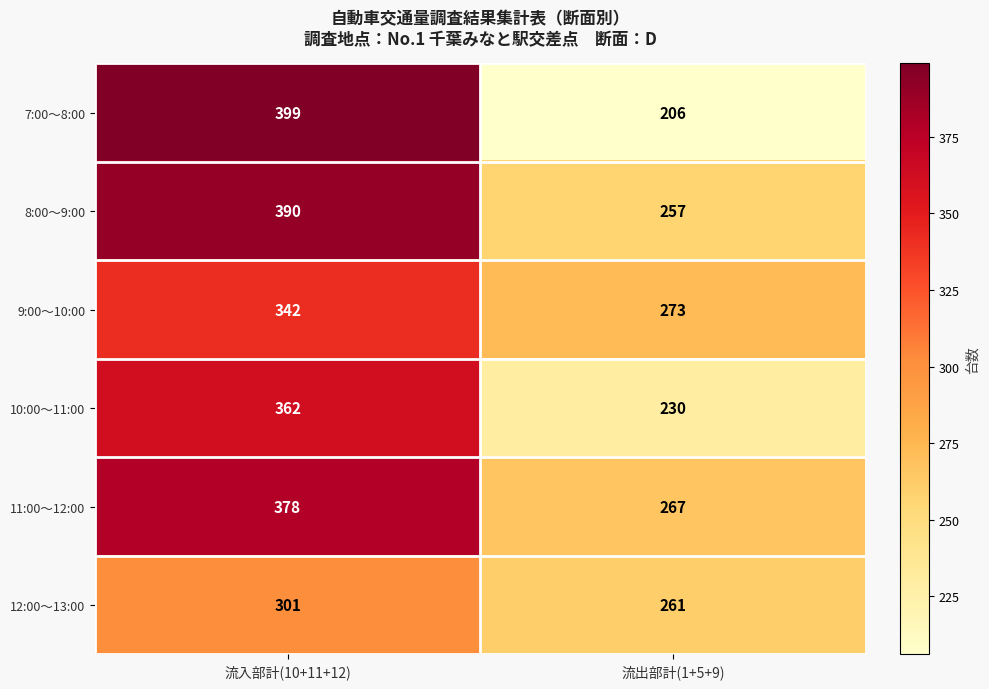

Between 流入部計(10+11+12) and 流出部計(1+5+9), which series saw the biggest shift?

7:00～8:00